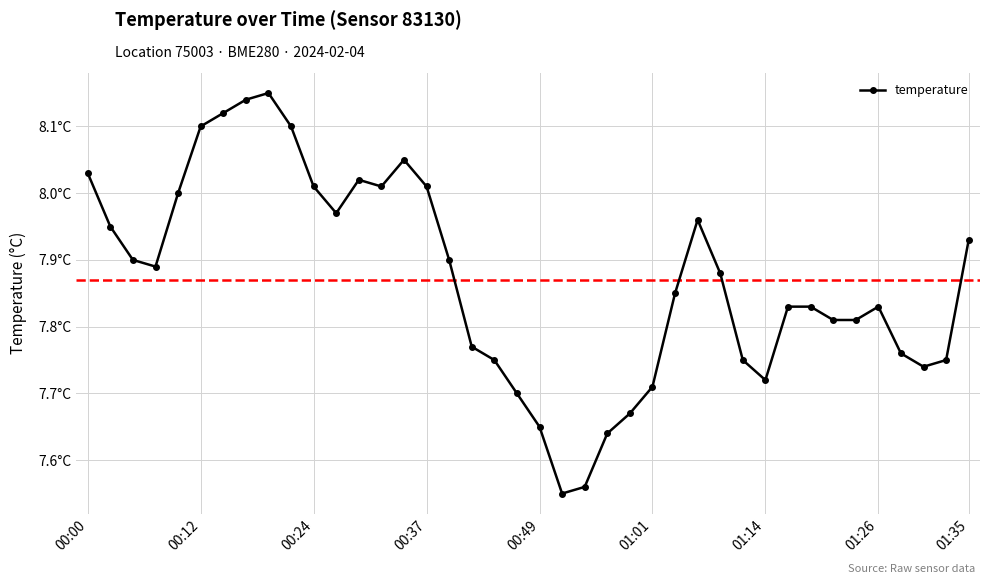

What is the average value?

7.9